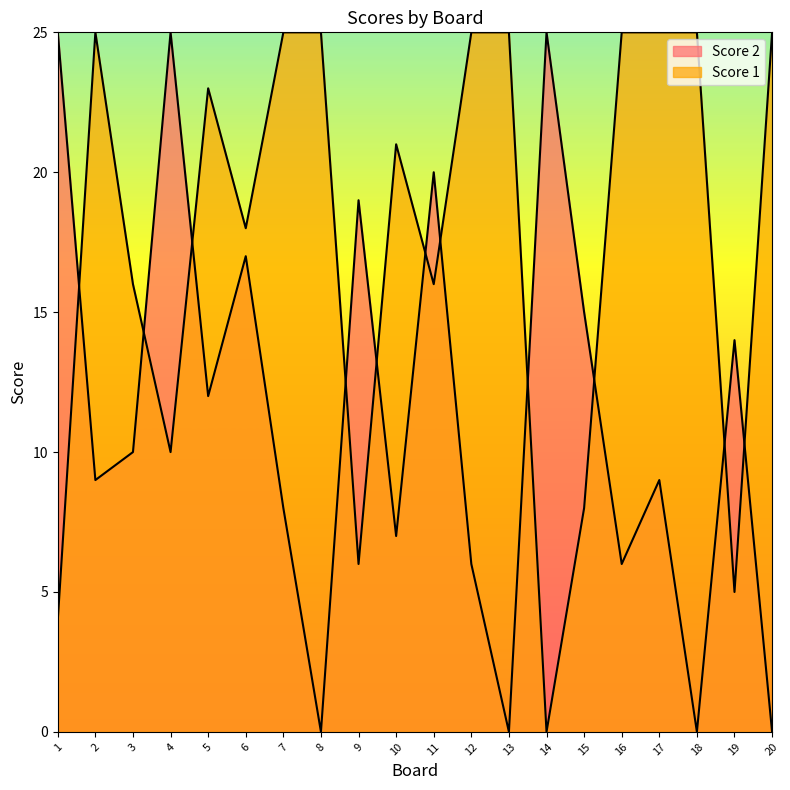

Where does the Score 2 series first go above 10?

1